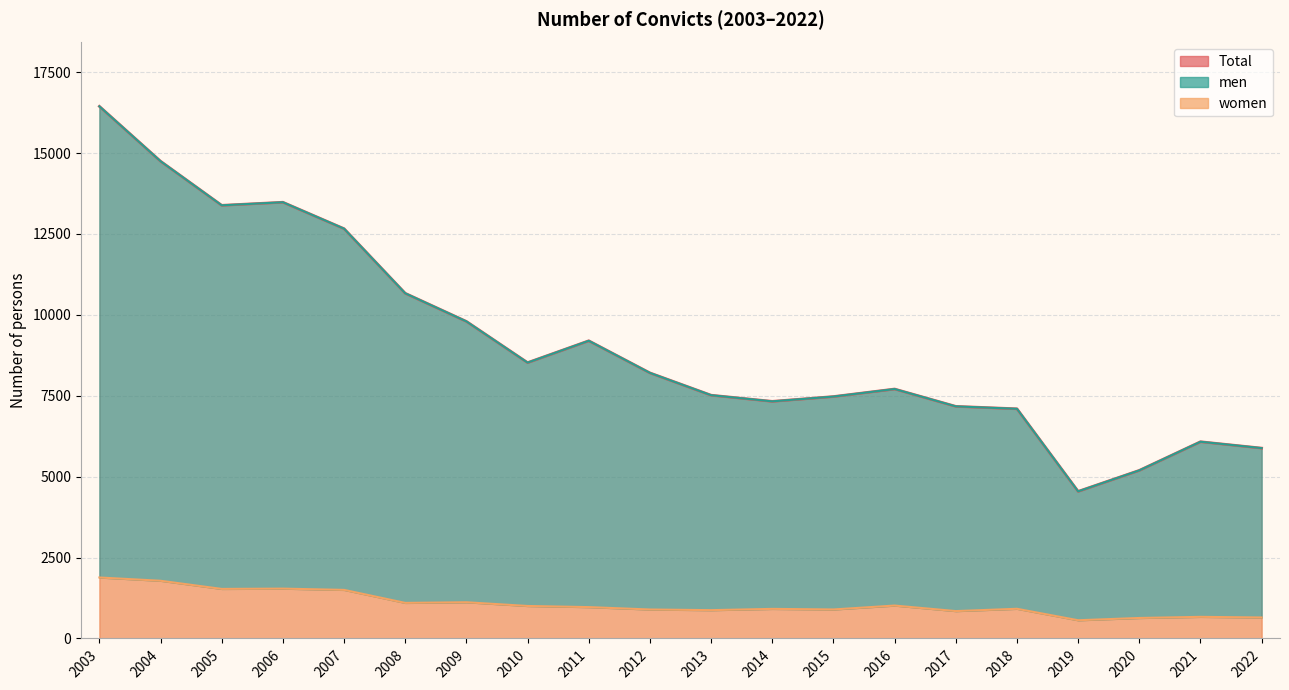

At which category does Total reach its first local peak?

2006